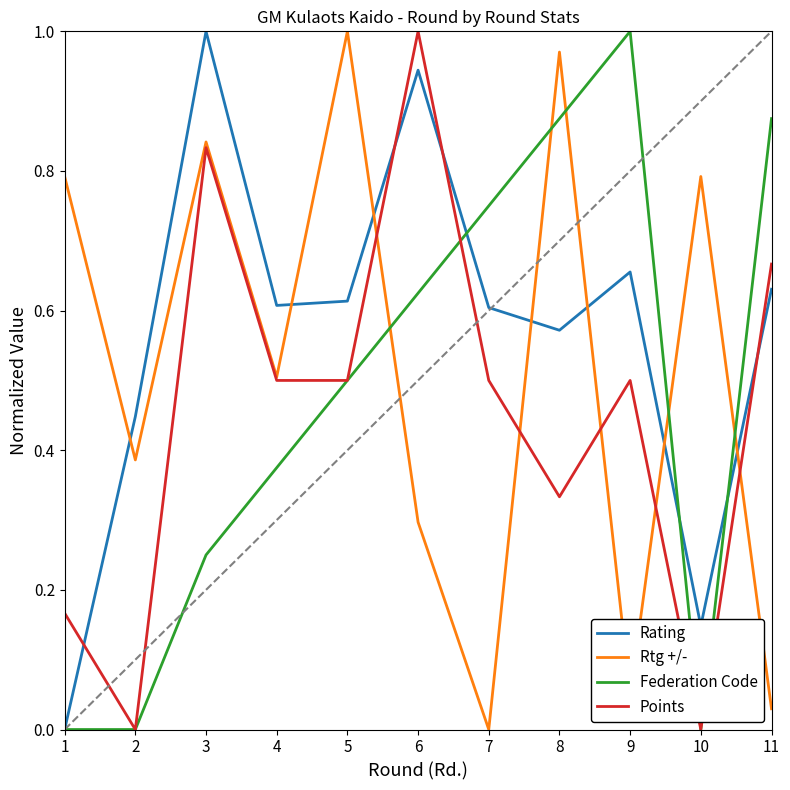

The Rtg +/- series shows 0.0 at 11. True or false?

True